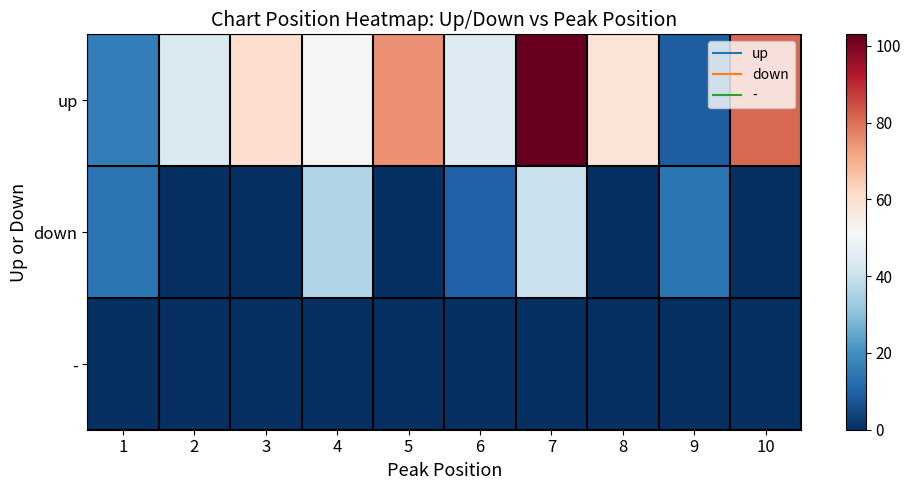

Between 6 and 3, which is larger?

3